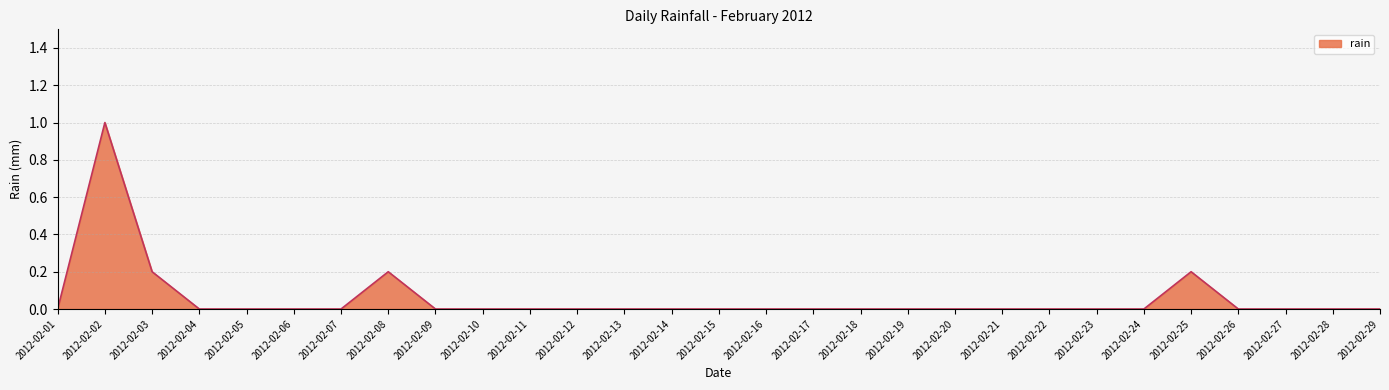

What is the change in value from 2012-02-20 to 2012-02-25?

+0.2